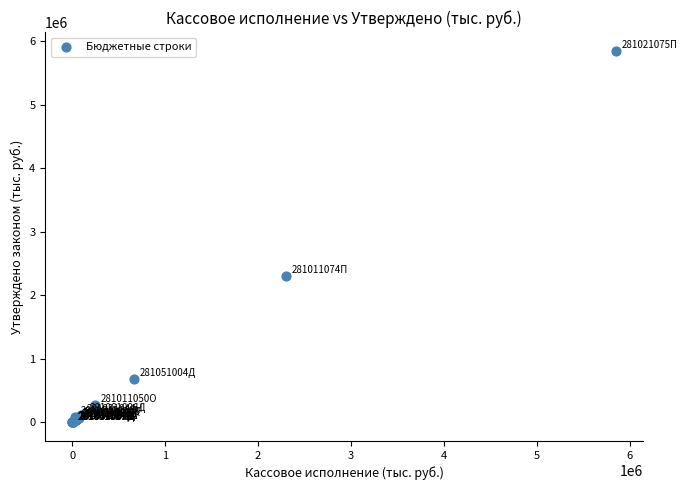

What Y value in the scatter plot is closest to 2926788?

2312086.1